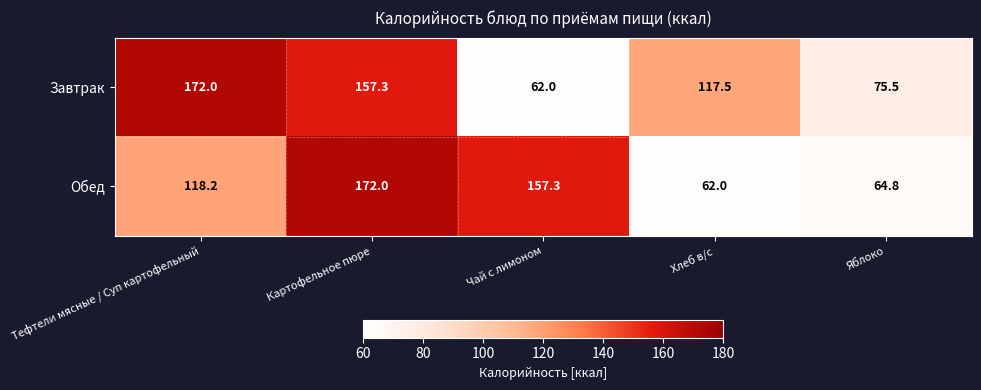

What is the average value of the Завтрак series?

116.9